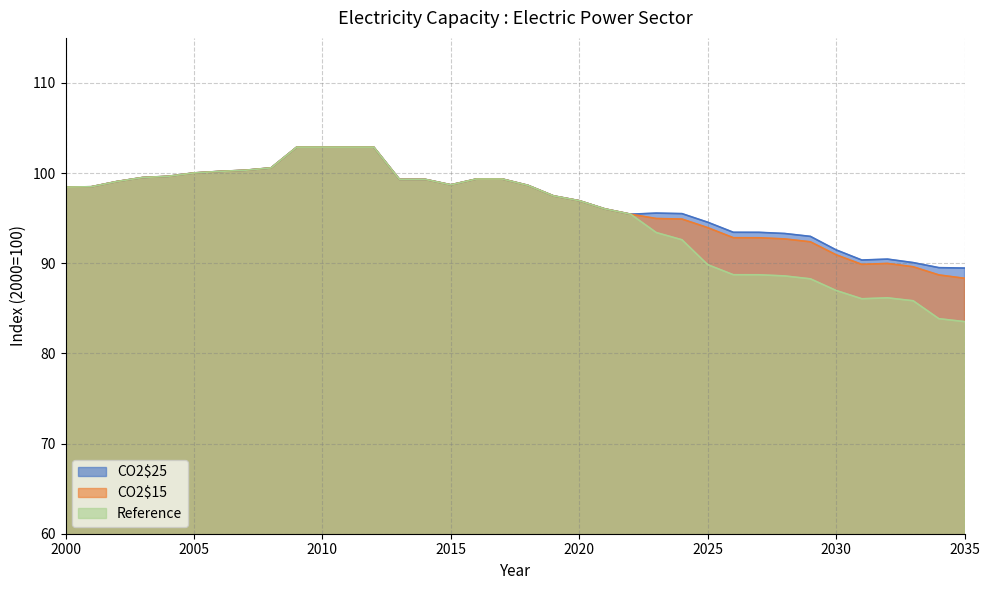

What is the average value of the CO2$25 series?

96.9